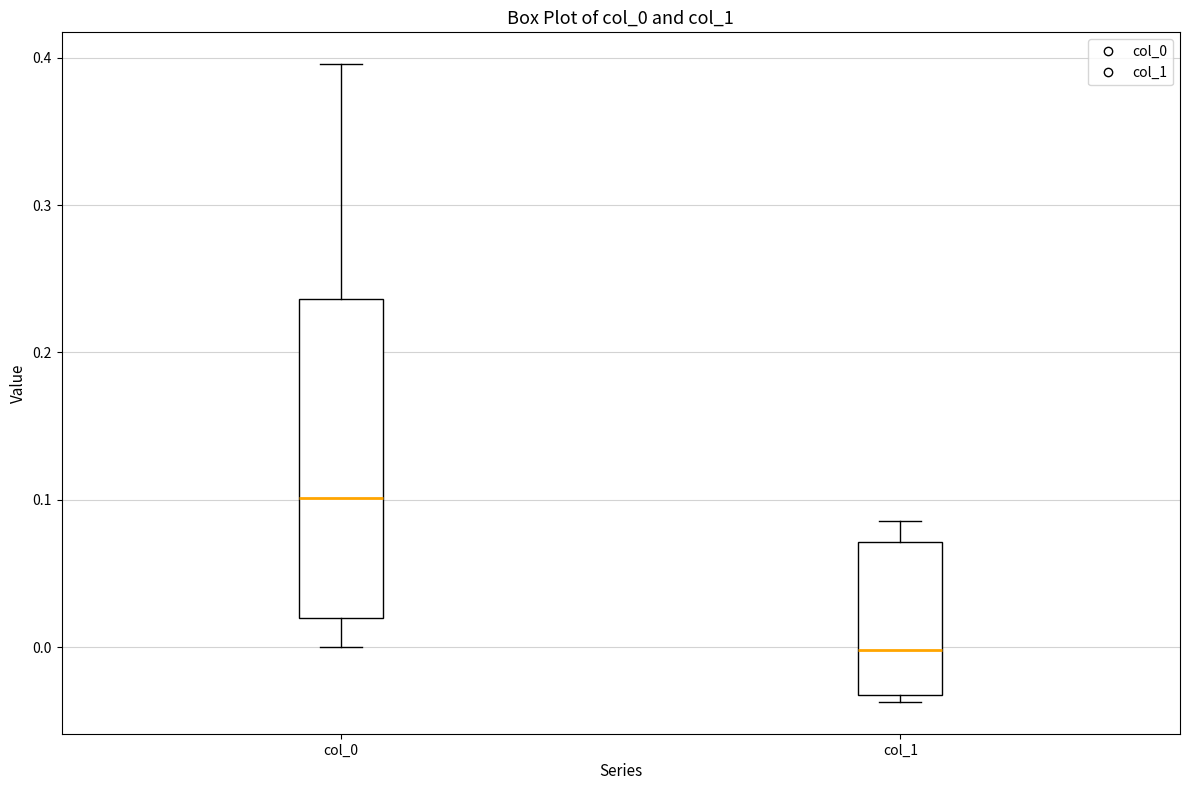

Comparing the boxes themselves (not the whiskers), which one is the tallest?

col_0